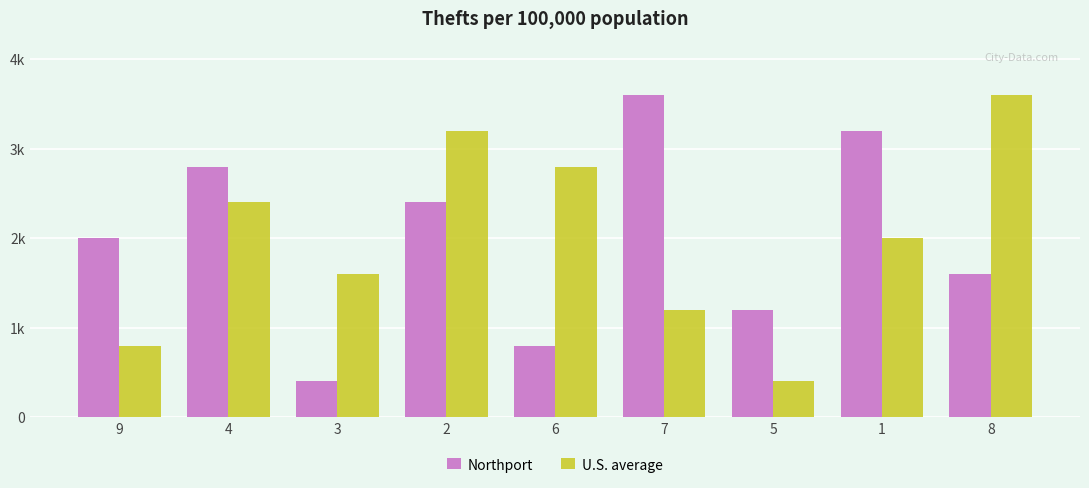

Which series has the widest spread of values?

Northport